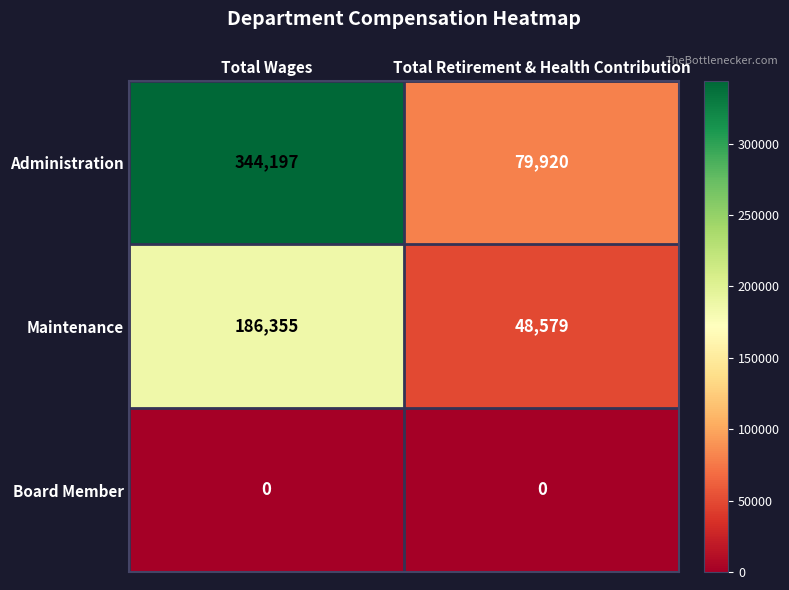

True or false: Administration has a value of 344197 at Total Wages.

True